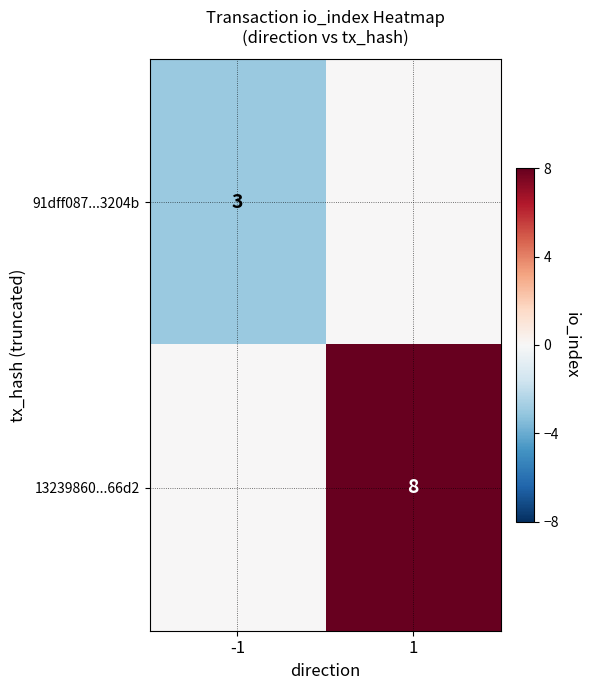

True or false: 91dff087...3204b has a value of 4 at -1.

False